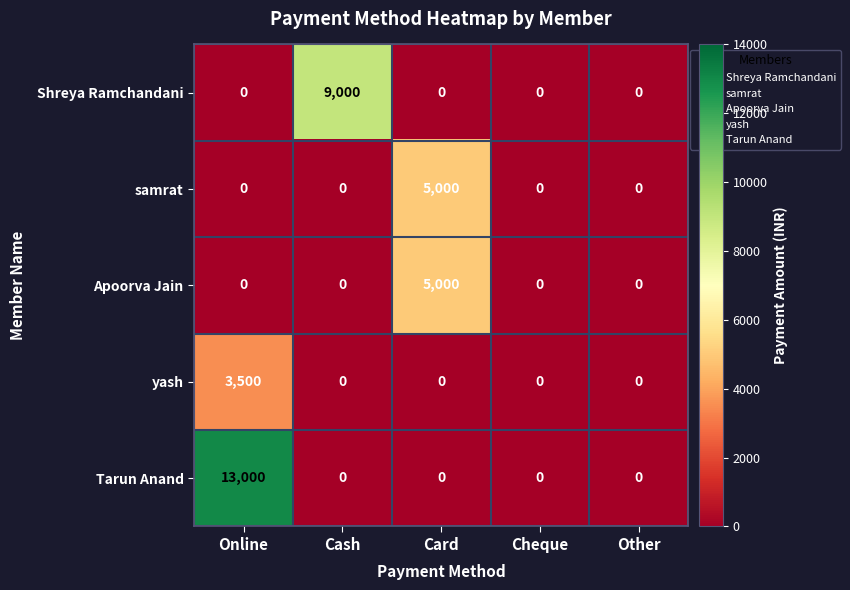

Which category has the highest value across all series?

Online